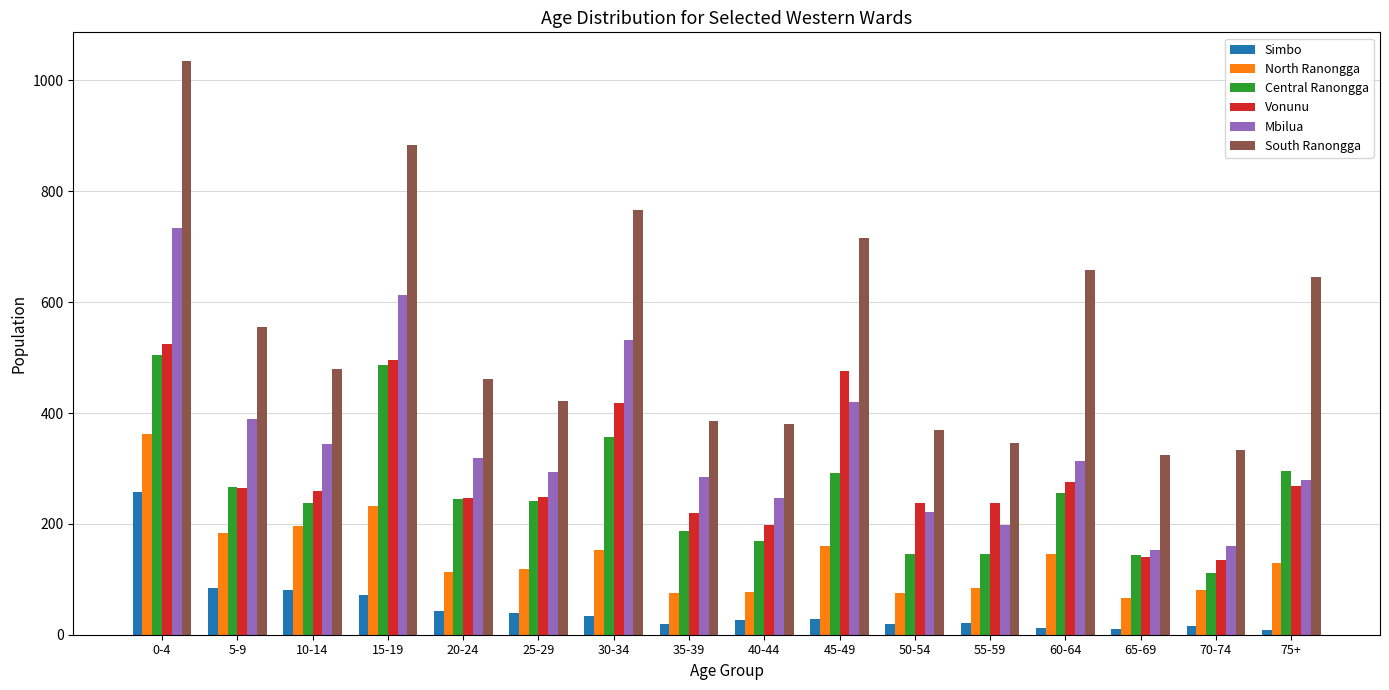

Between 5-9 and 25-29, which series saw the biggest shift?

South Ranongga